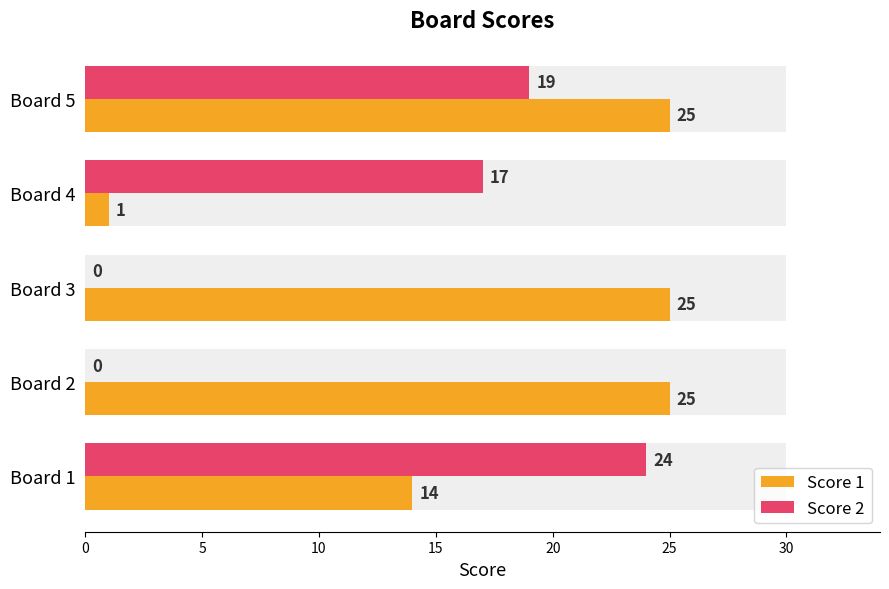

How many bars are there in total?

10